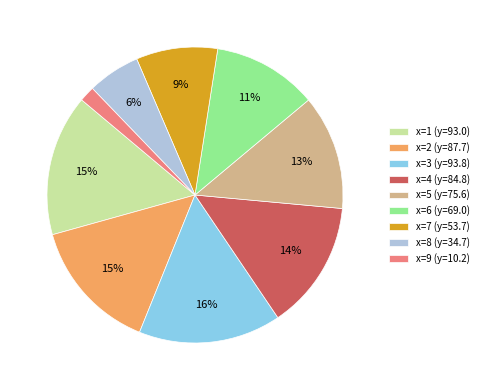

To the nearest percent, what percentage of the pie is x=6 (y=69.0)?

11%